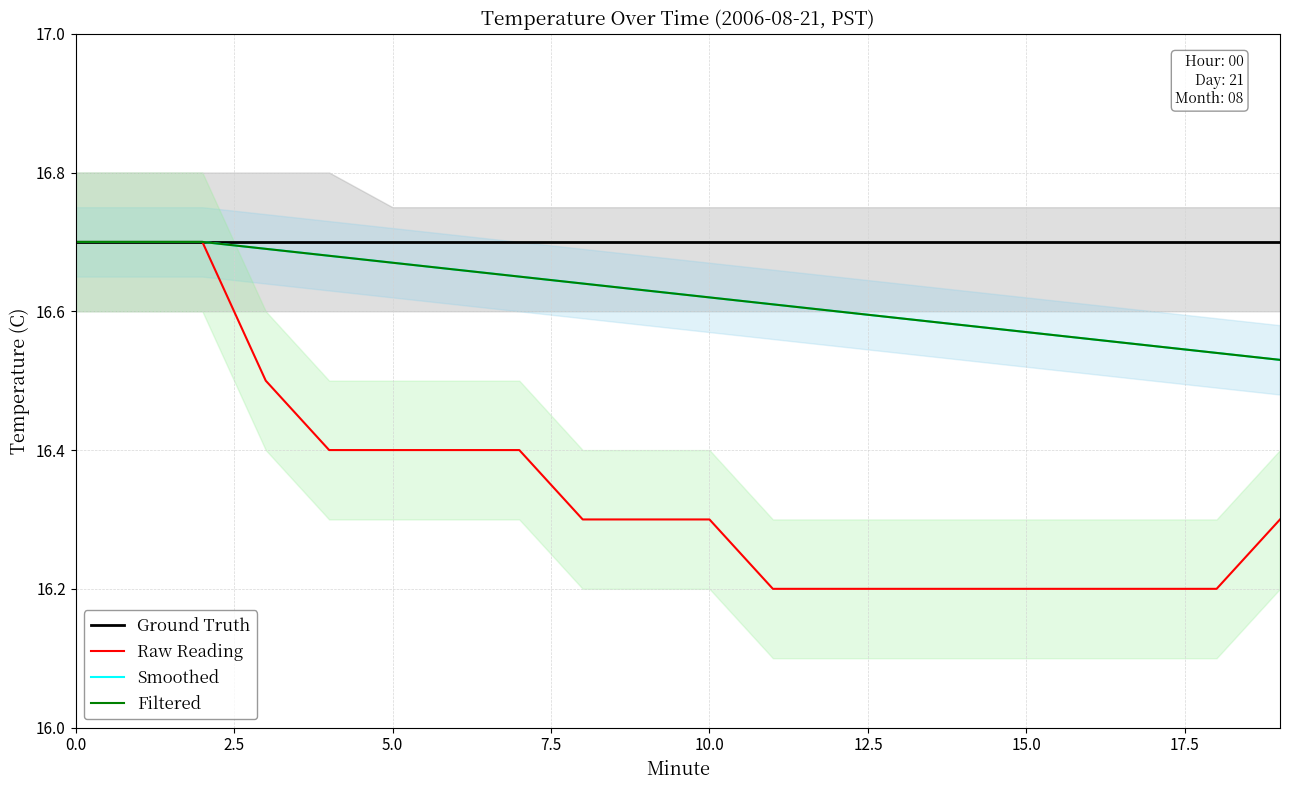

What is the average value of the Raw Reading series?

16.4